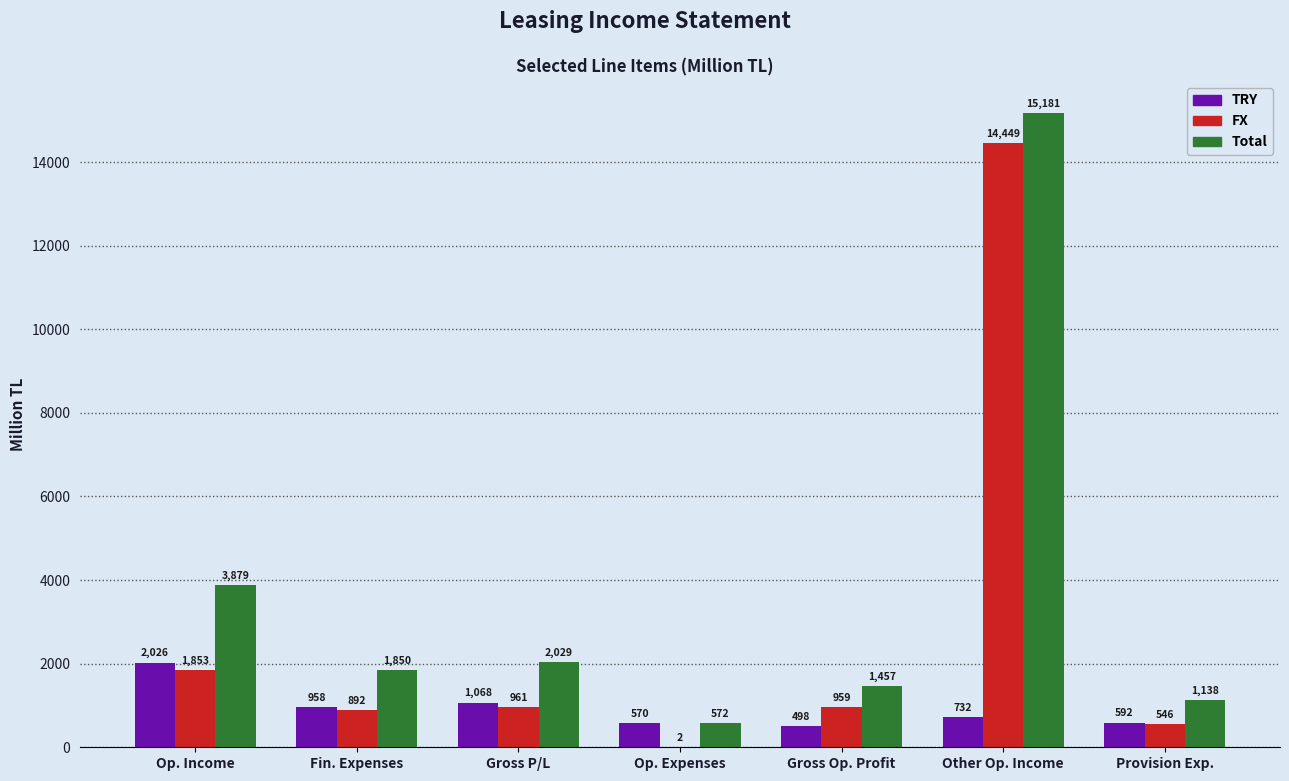

How many groups of bars are there?

7